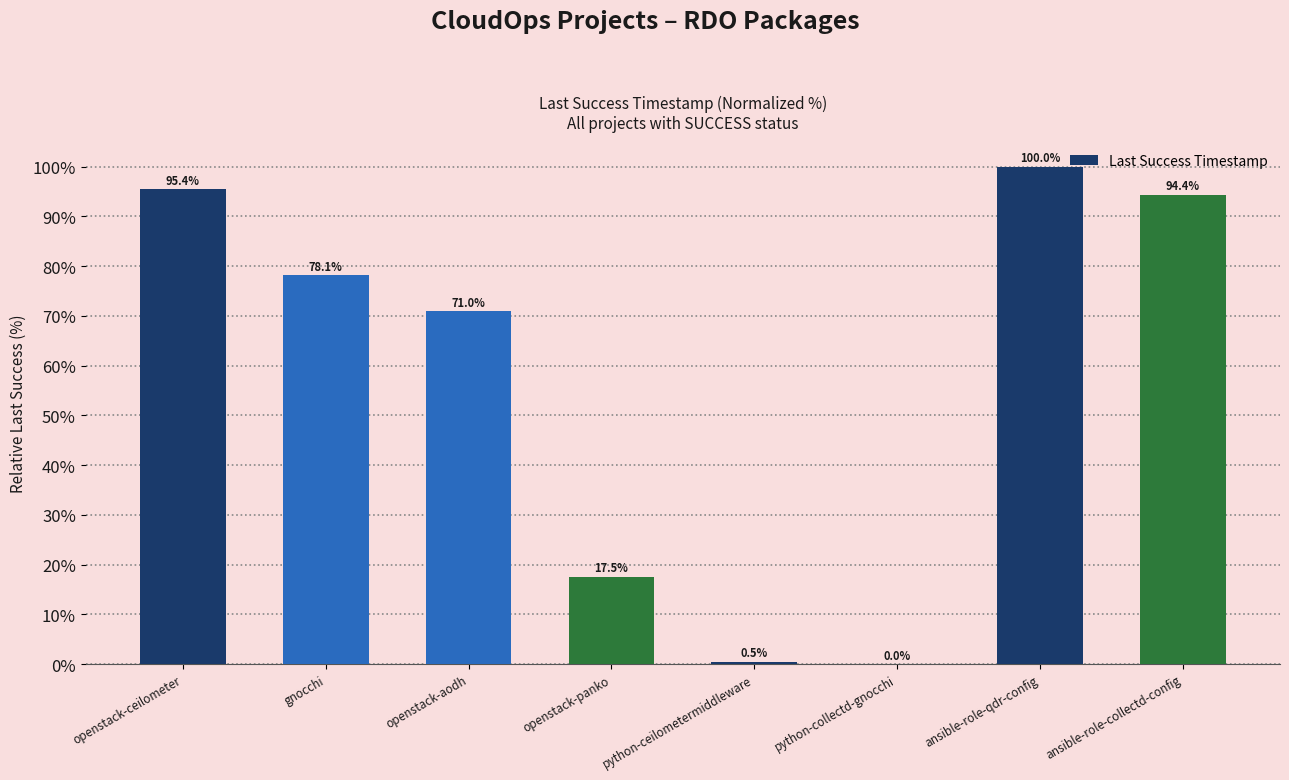

Is it true that the value at gnocchi is 78.1?

True